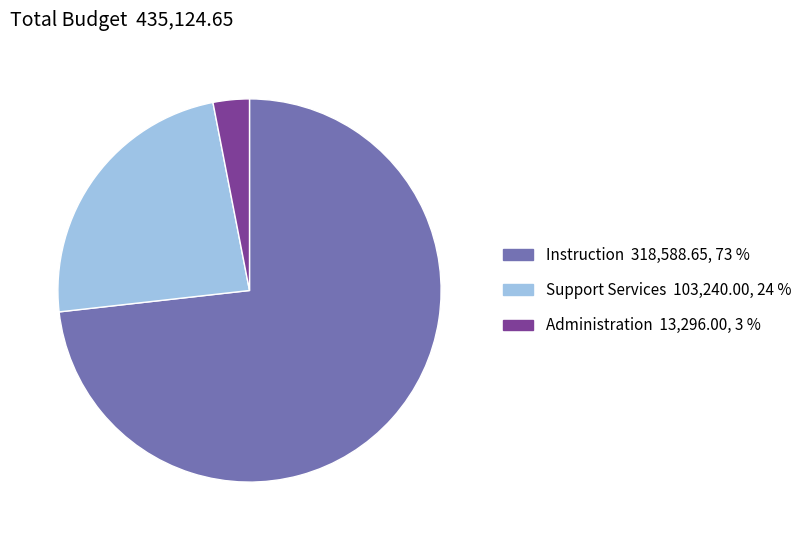

Which has a higher value, Administration or Instruction?

Instruction